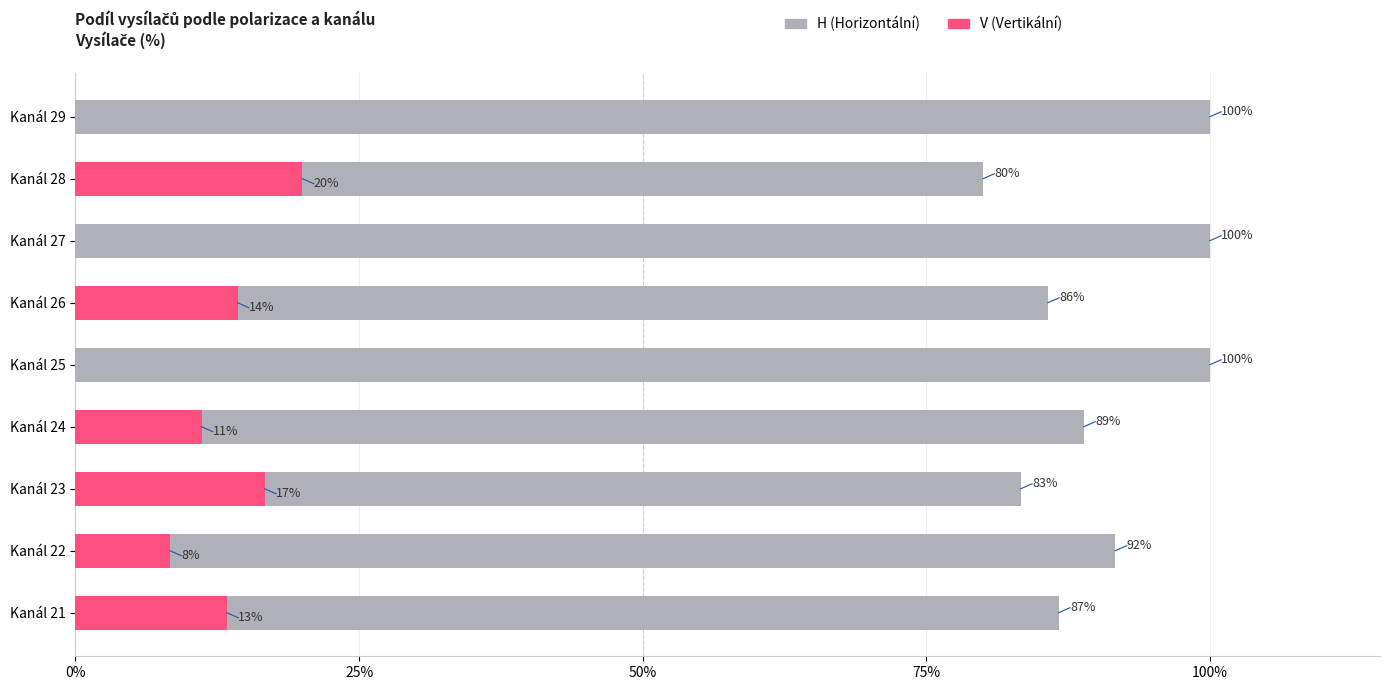

The H (Horizontální) series shows 1.2 at Kanál 24. True or false?

False